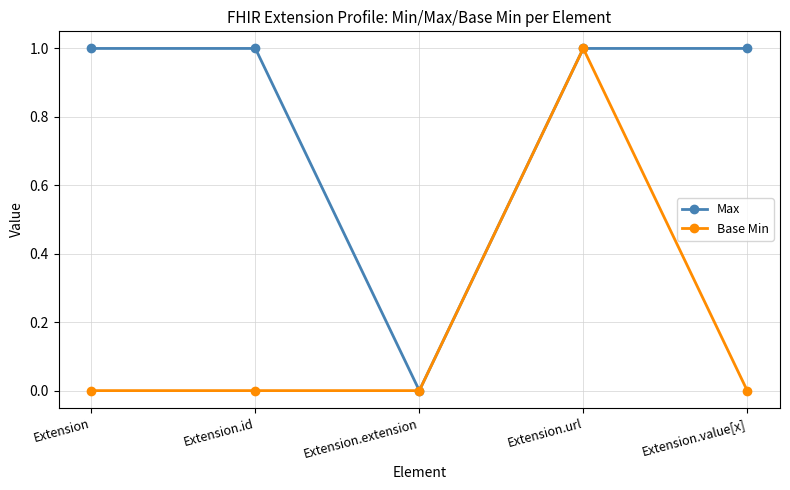

Which series changed the most between Extension.id and Extension.url?

Base Min